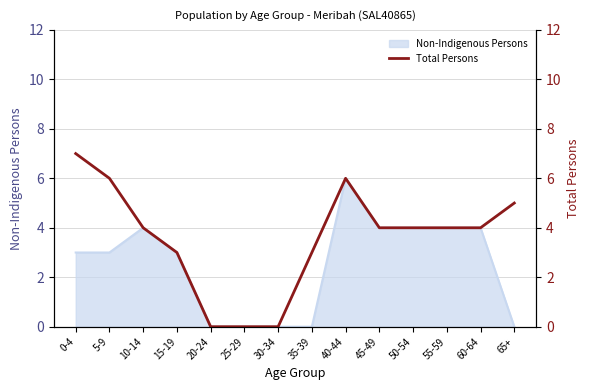

List the labels in order of value, largest first.

0-4, 5-9, 40-44, 65+, 10-14, 45-49, 50-54, 55-59, 60-64, 15-19, 35-39, 20-24, 25-29, 30-34